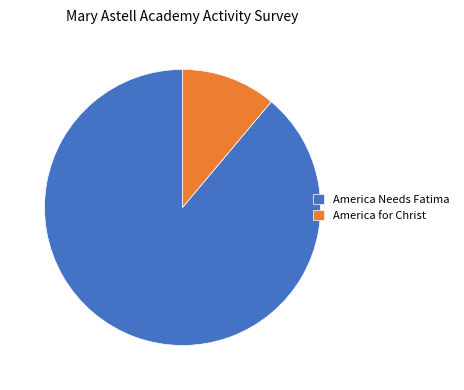

What is the majority slice?

America Needs Fatima